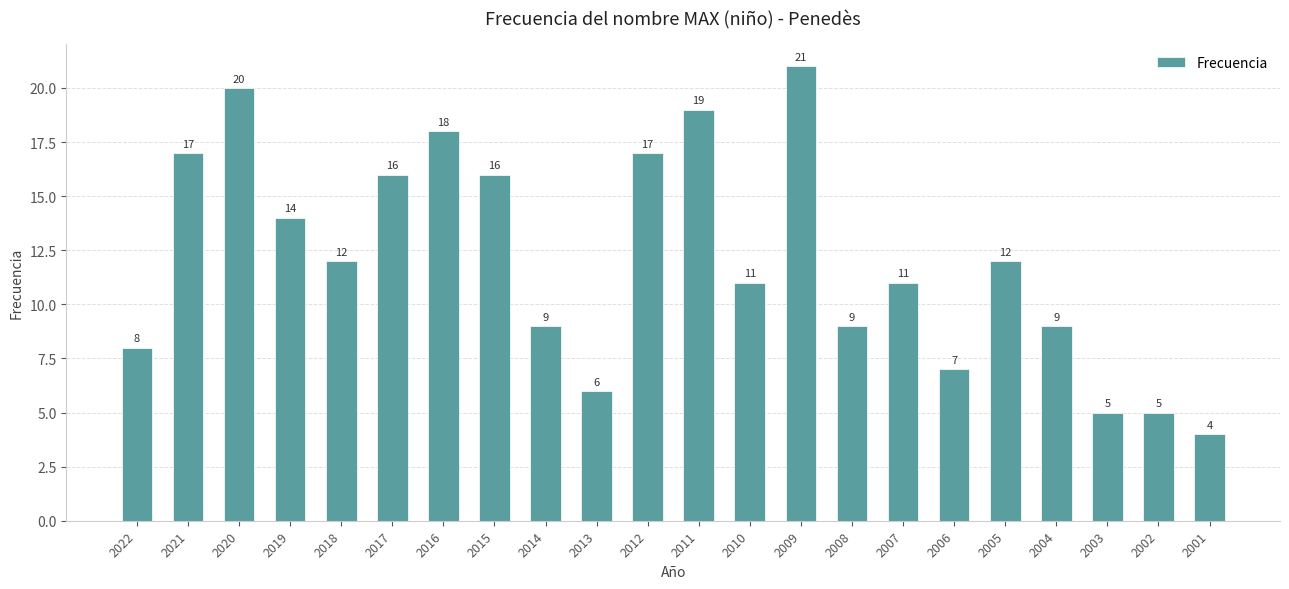

Reading left to right, what are all the values shown in this chart?

2022=8	2021=17	2020=20	2019=14	2018=12	2017=16	2016=18	2015=16	2014=9	2013=6	2012=17	2011=19	2010=11	2009=21	2008=9	2007=11	2006=7	2005=12	2004=9	2003=5	2002=5	2001=4